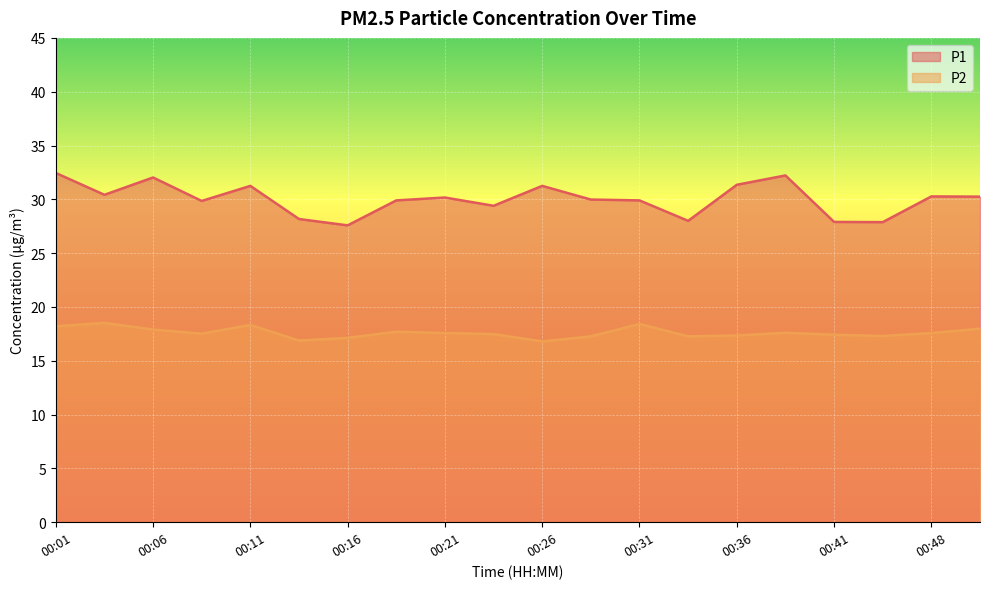

True or false: P1 has a value of 50.3 at 00:48.

False